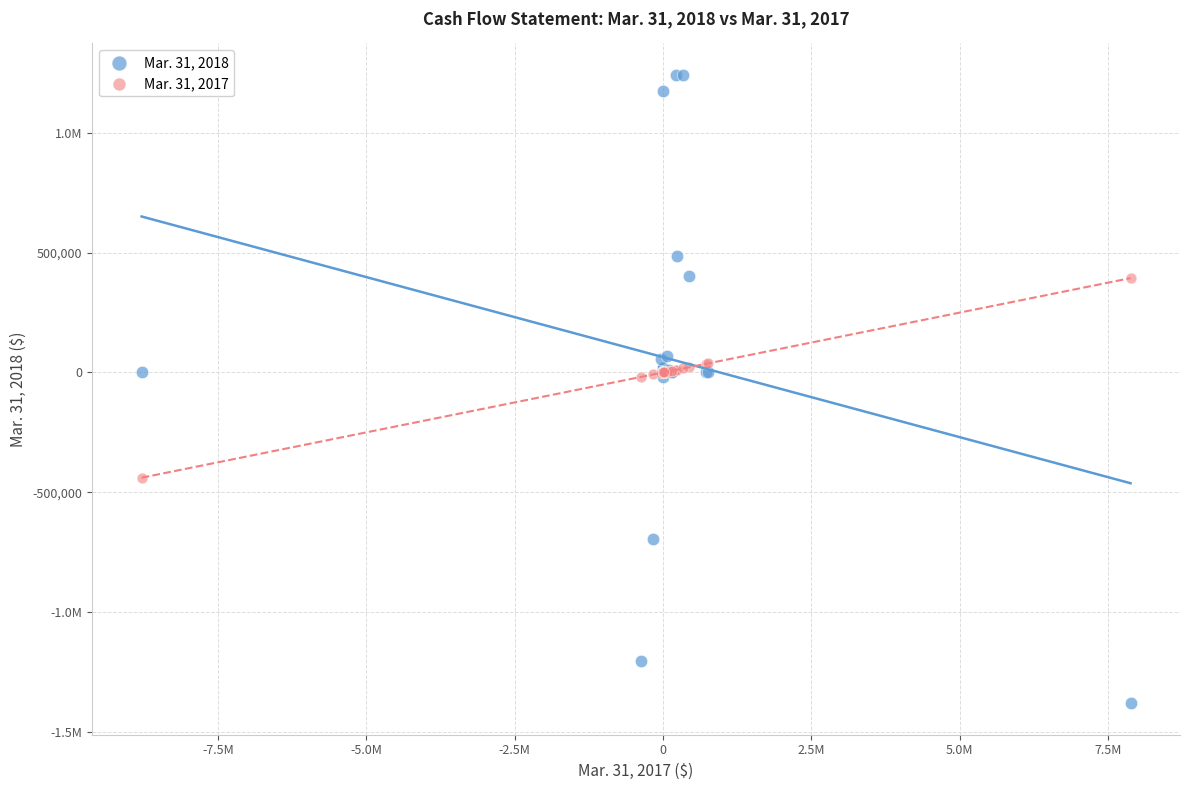

What are all the series names shown in the legend?

Mar. 31, 2018, Mar. 31, 2017